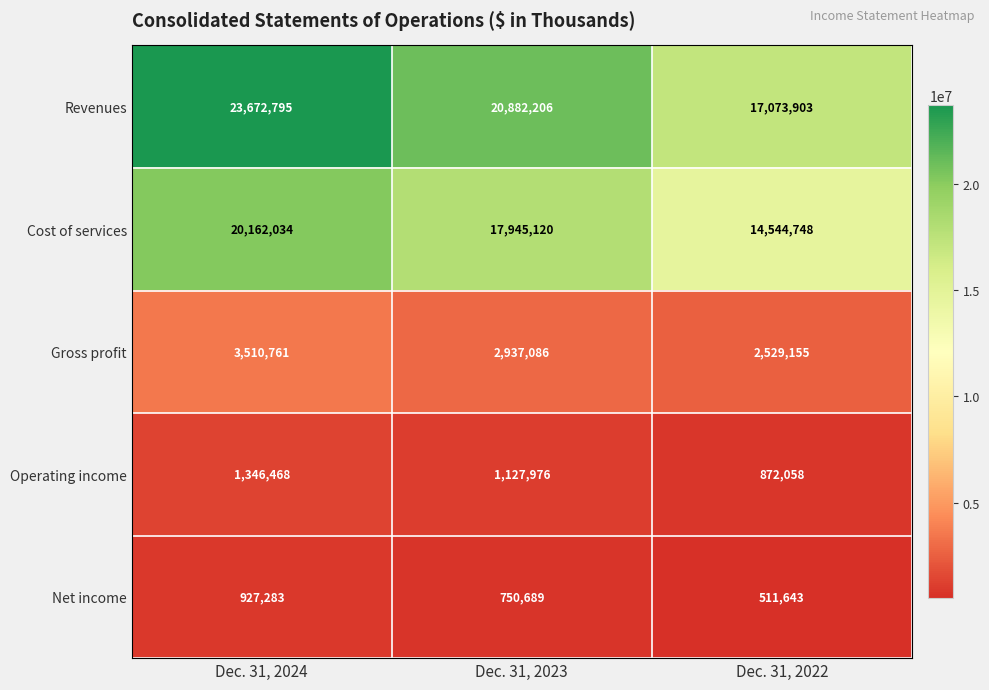

Reading right to left, list all the values displayed in this chart.

Revenues: 17073903	20882206	23672795
Cost of services: 14544748	17945120	20162034
Gross profit: 2529155	2937086	3510761
Operating income: 872058	1127976	1346468
Net income: 511643	750689	927283